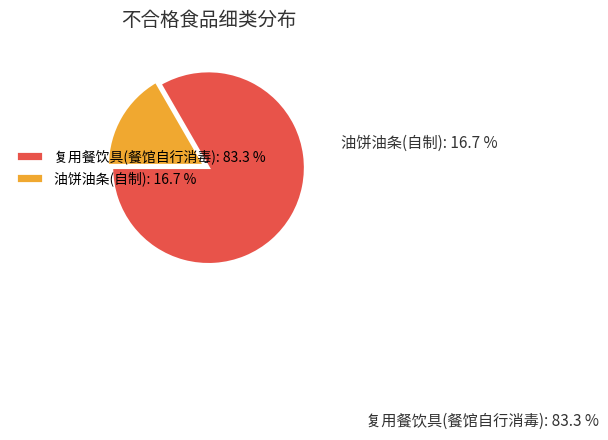

Rank the categories by value from highest to lowest.

复用餐饮具(餐馆自行消毒), 油饼油条(自制)